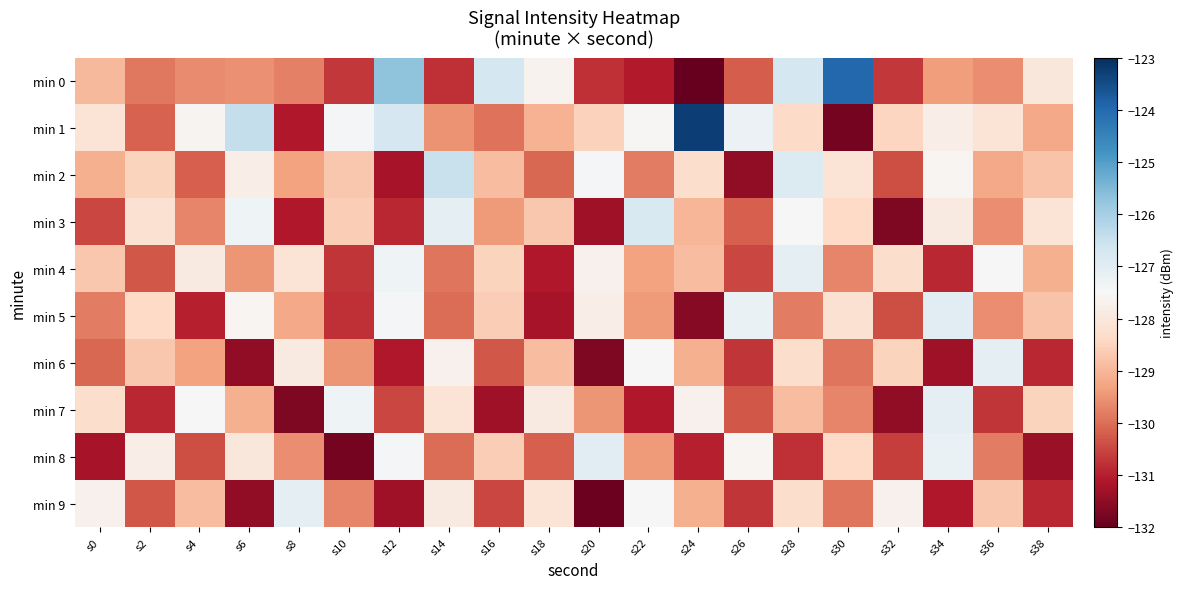

List the series in order of their peak value, lowest first.

min 4, min 6, min 7, min 9, min 5, min 8, min 3, min 2, min 0, min 1